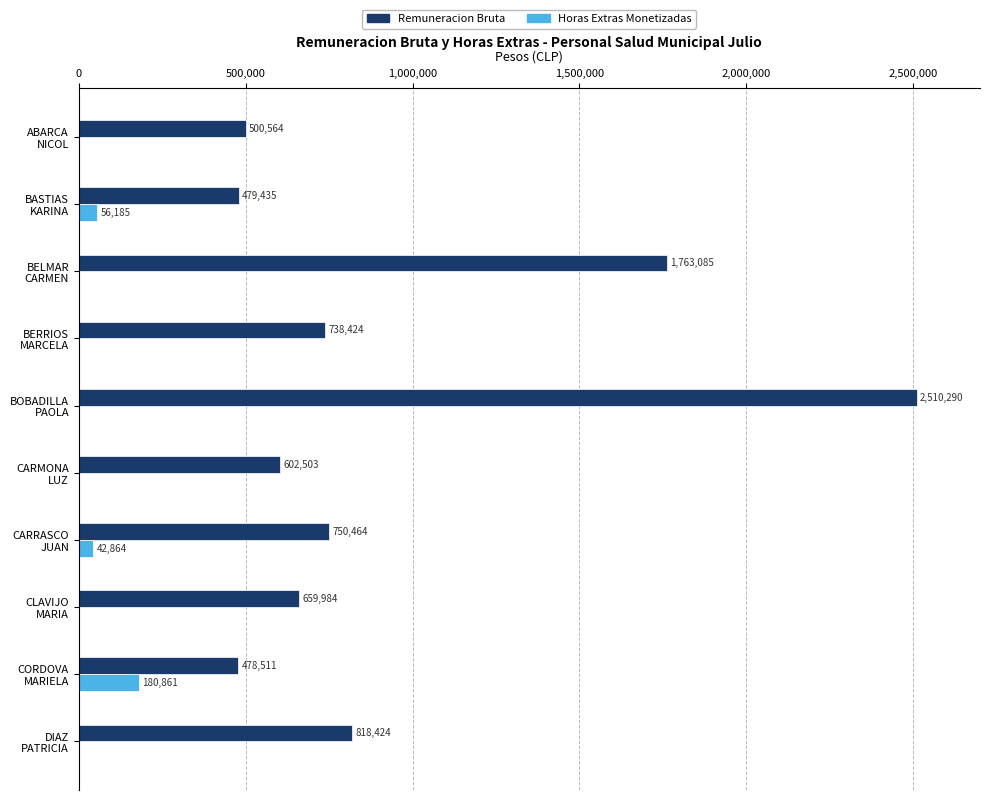

What is the sum of all Horas Extras Monetizadas values?

279910